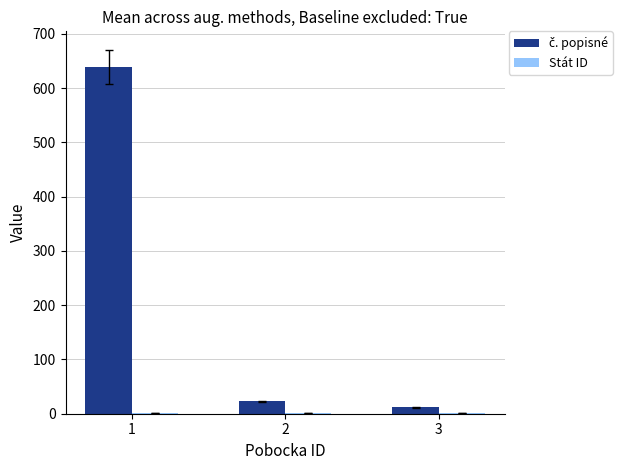

What is the maximum value shown in the chart?

639